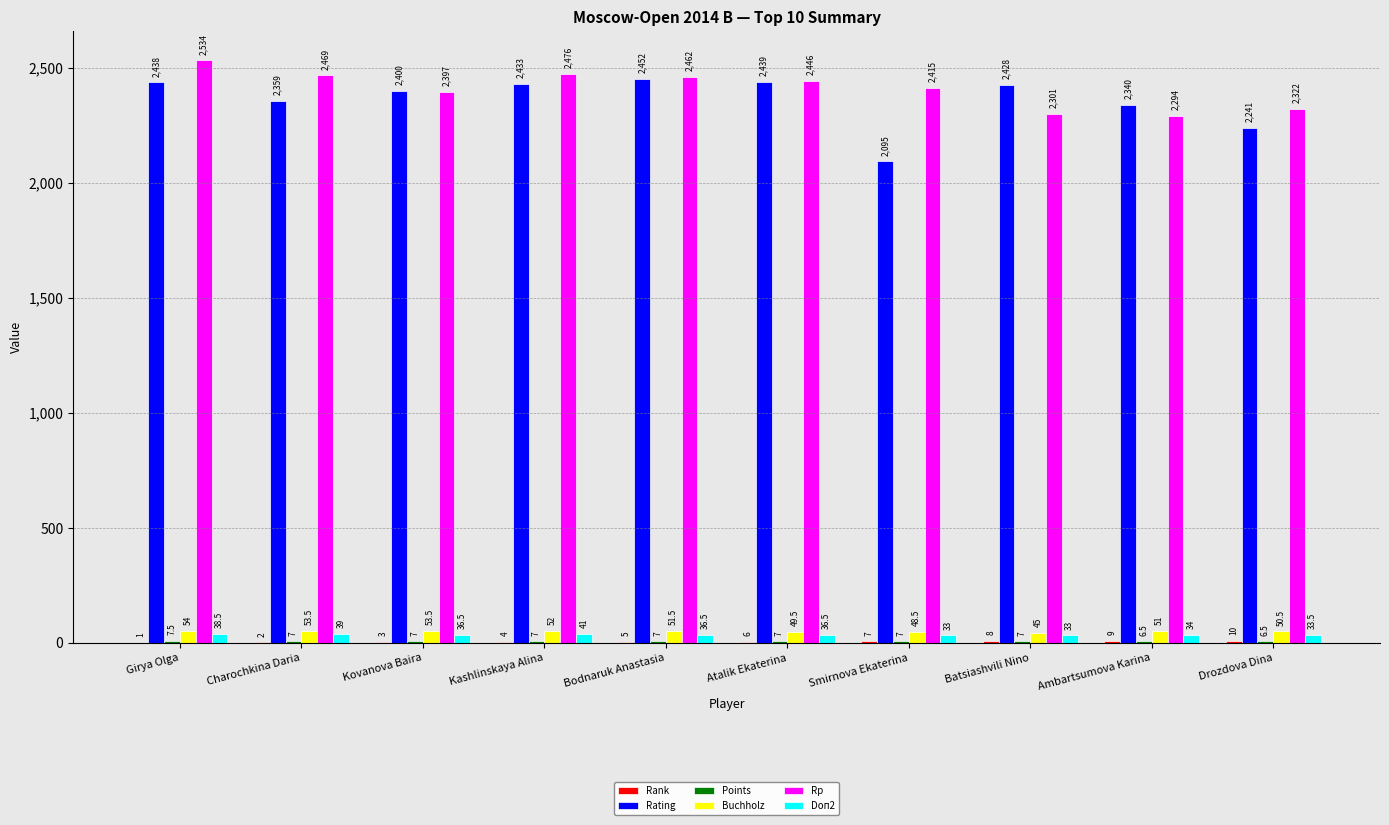

At which category is the sum across all series the highest?

Girya Olga